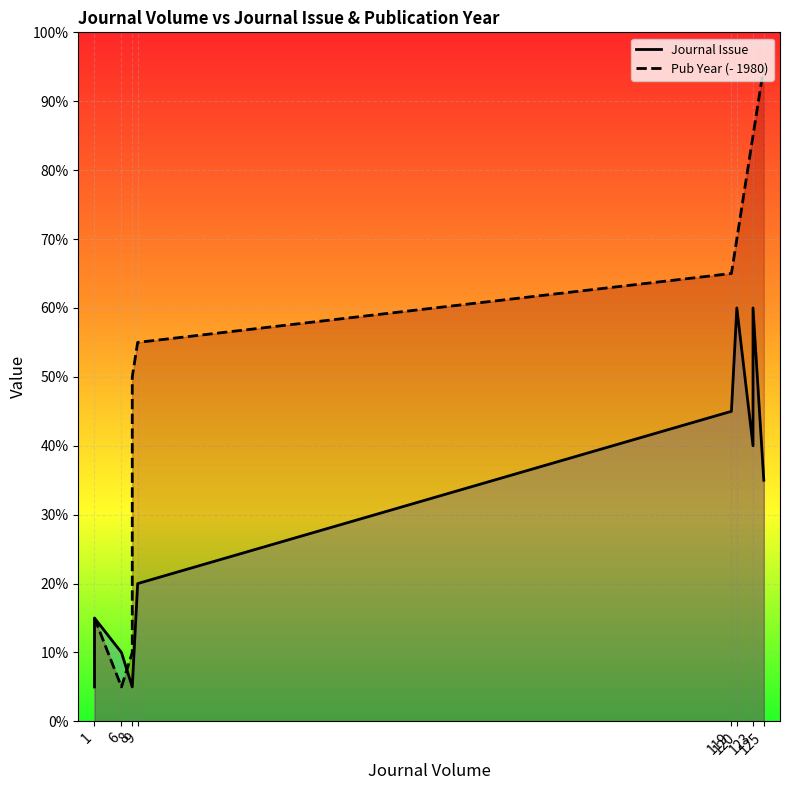

In Journal Issue, how many points are higher than both neighbors (excluding endpoints)?

3